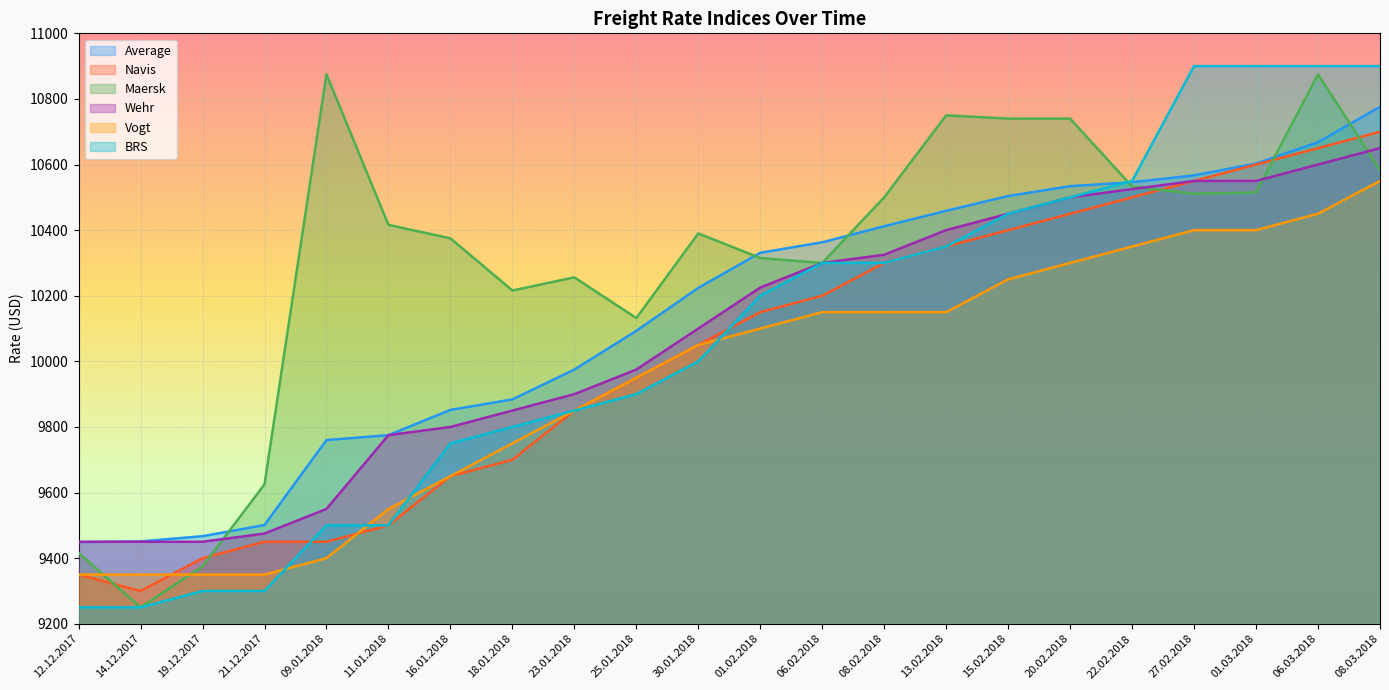

How many lines are shown in the chart?

6